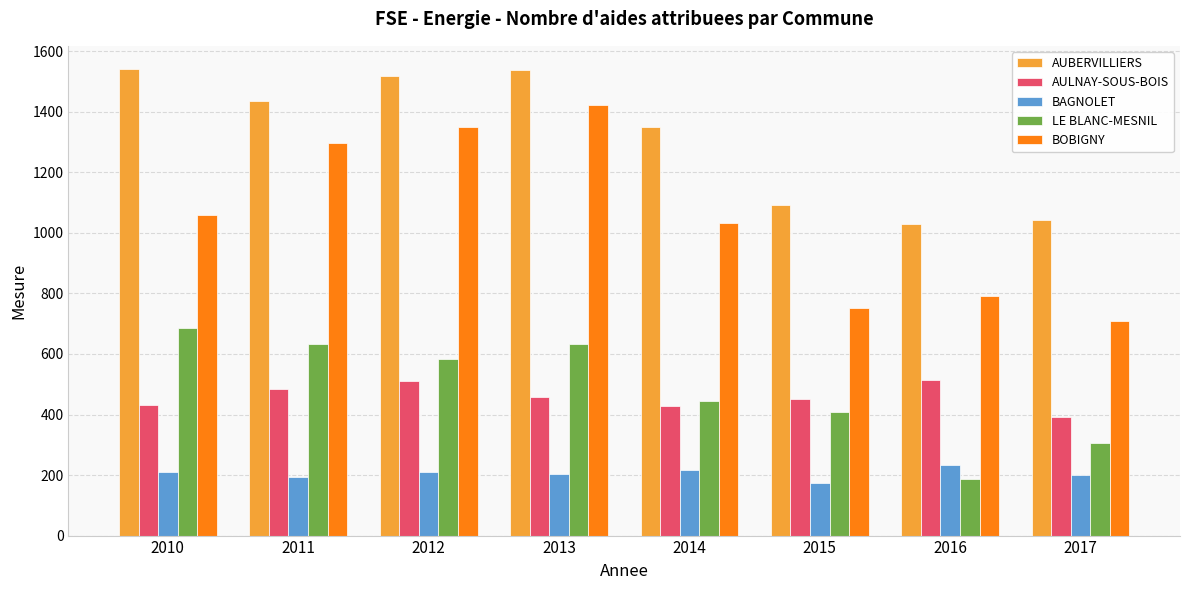

Which series has the largest range (max minus min)?

BOBIGNY